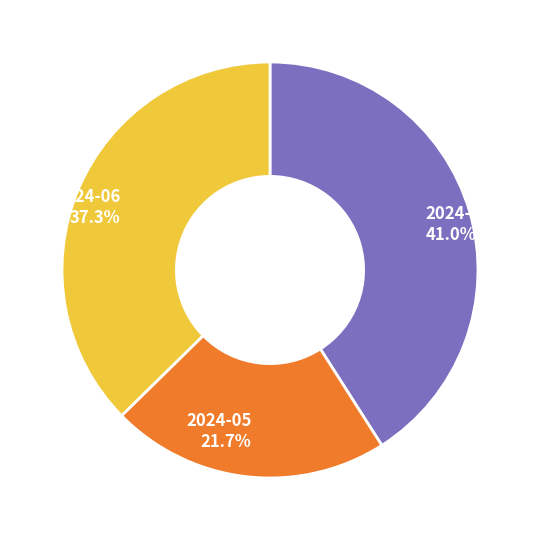

Is it true that 2024-06 is 43% of the pie?

False